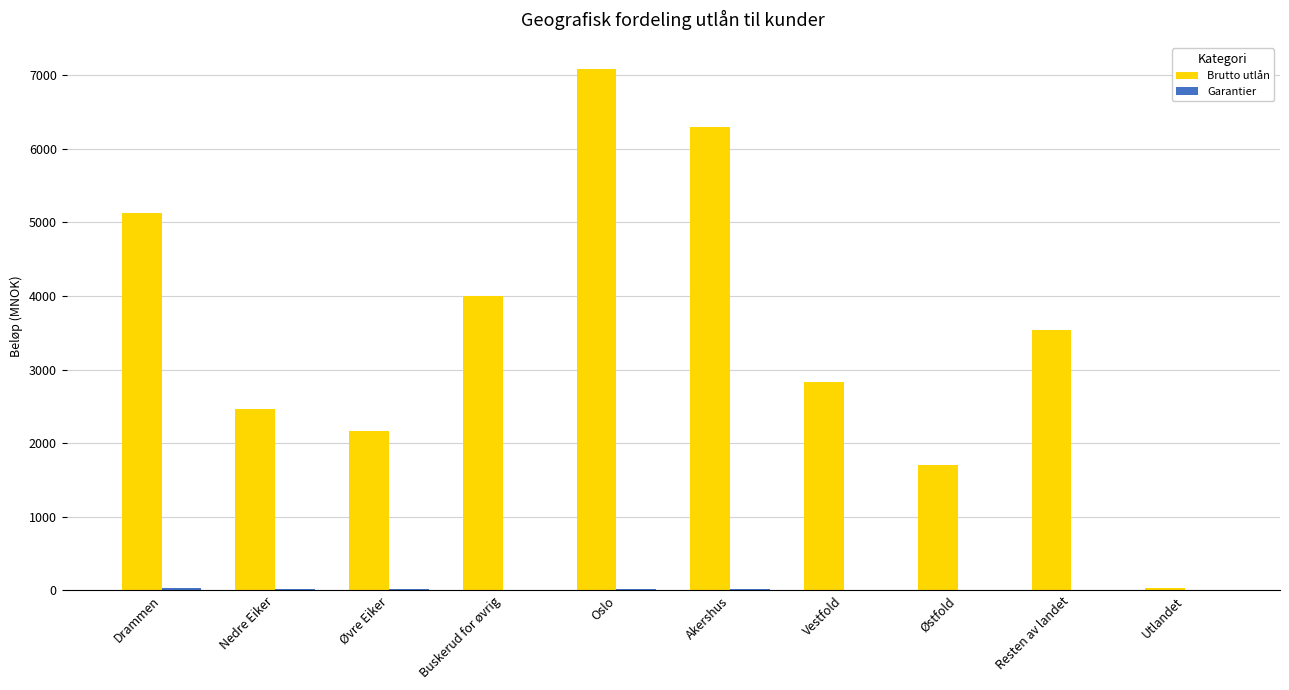

What is the maximum value shown in the chart?

7087.6